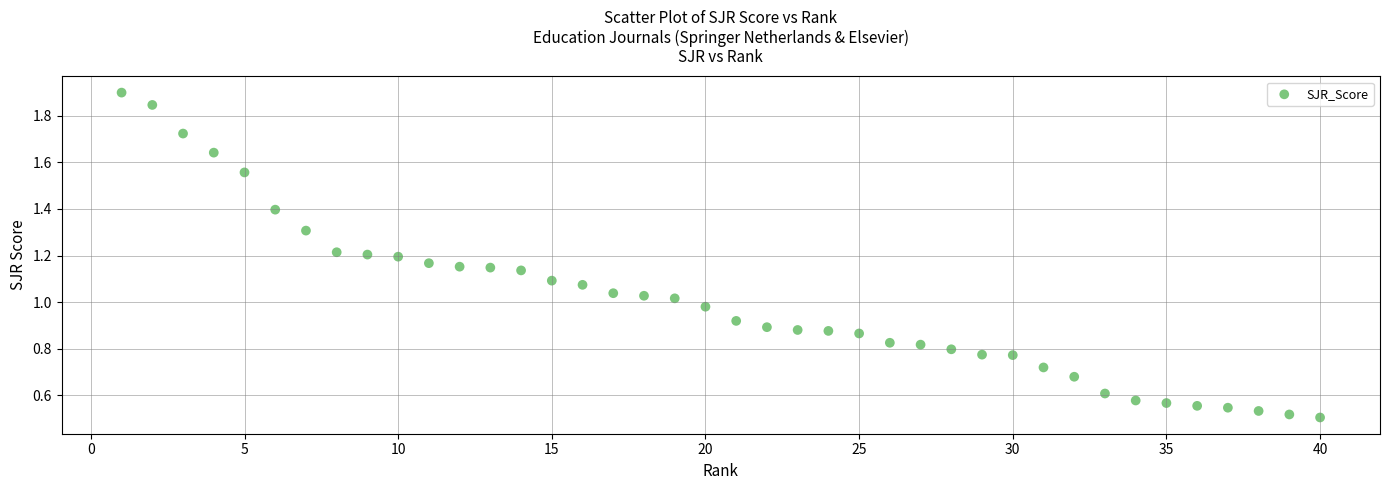

What is the range of Y values (max minus min)?

1.4